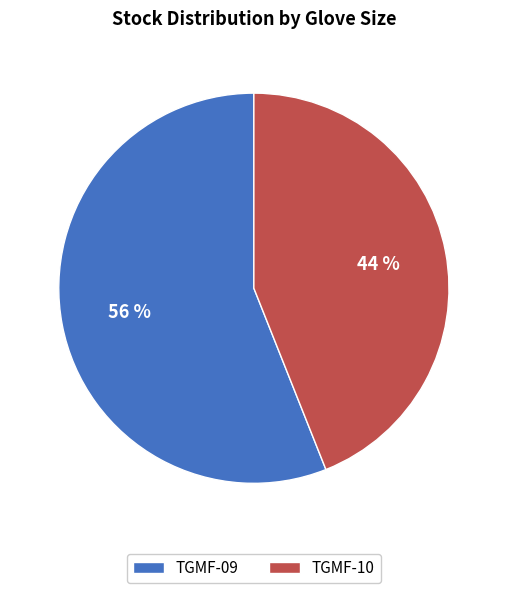

What percentage is the TGMF-09 slice, to the nearest percent?

56%